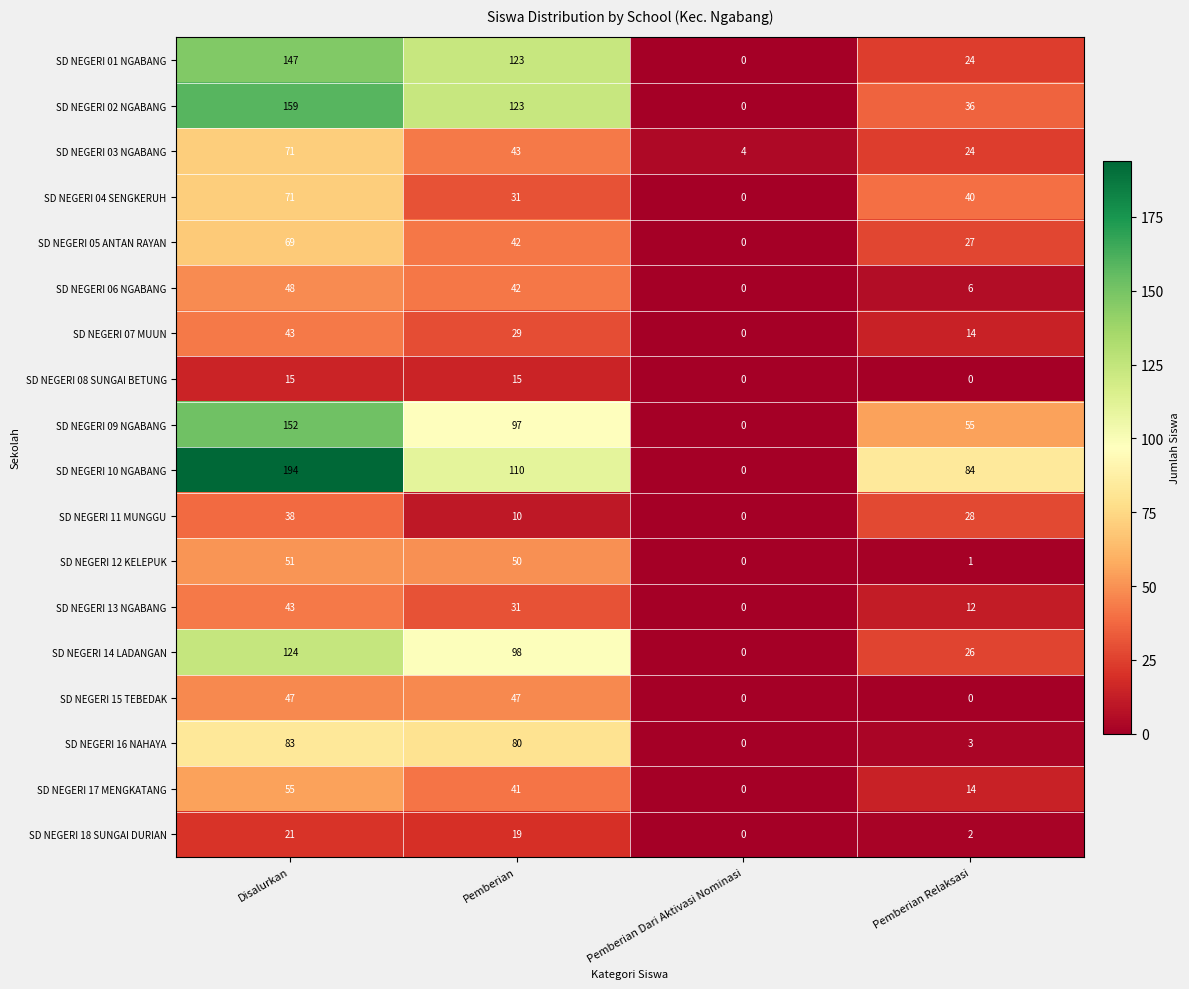

Is the value of SD NEGERI 07 MUUN at Pemberian greater than the value of SD NEGERI 05 ANTAN RAYAN at Pemberian Dari Aktivasi Nominasi?

Yes